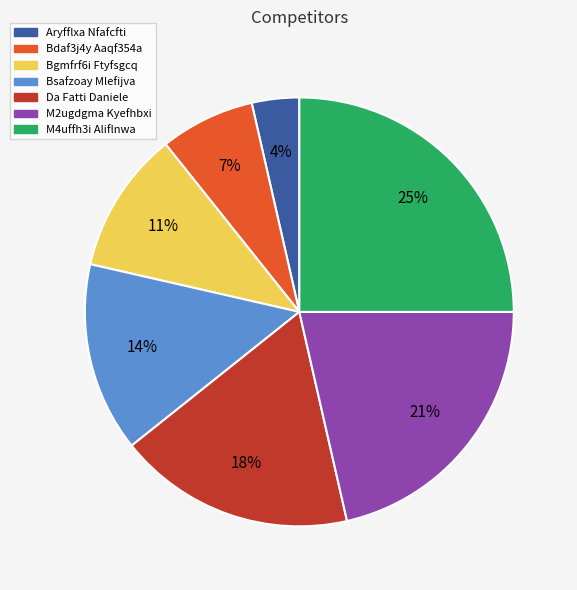

True or false: Bgmfrf6i Ftyfsgcq accounts for 21% of the total.

False